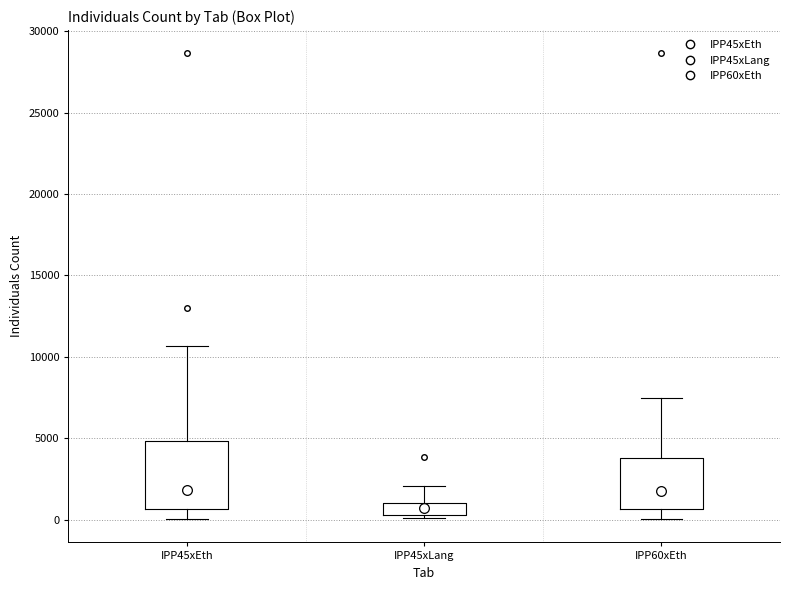

Which box is the tallest, from its lower edge to its upper edge?

IPP45xEth